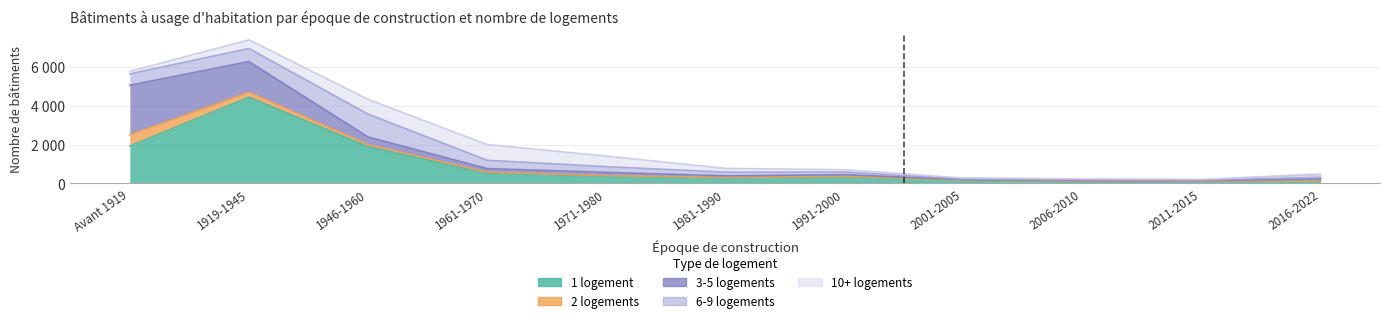

Which category has the highest value across all series?

1919-1945